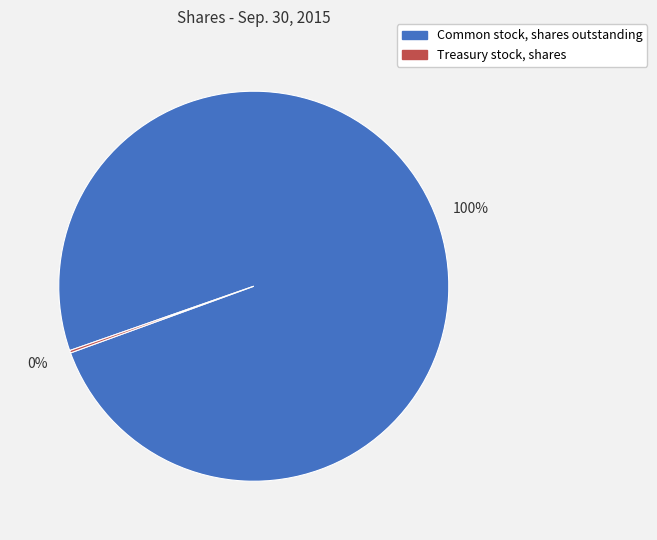

What is the largest slice in the pie chart?

Common stock, shares outstanding